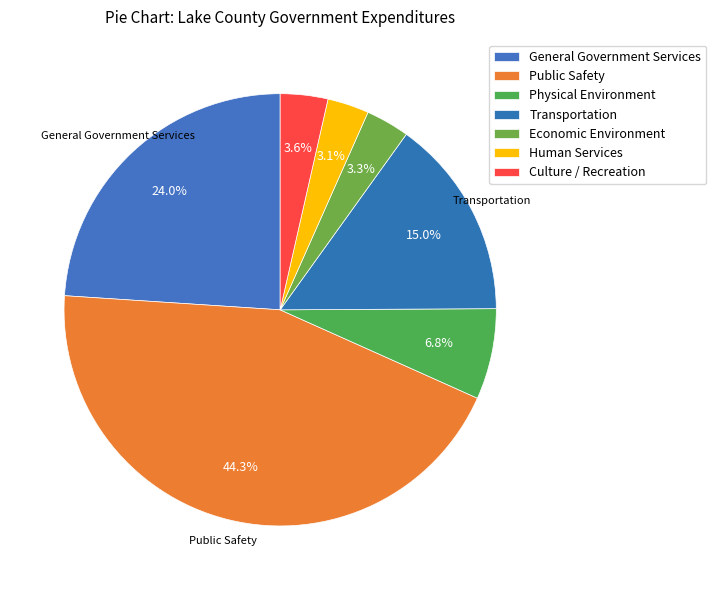

How many slices are in this pie chart?

7